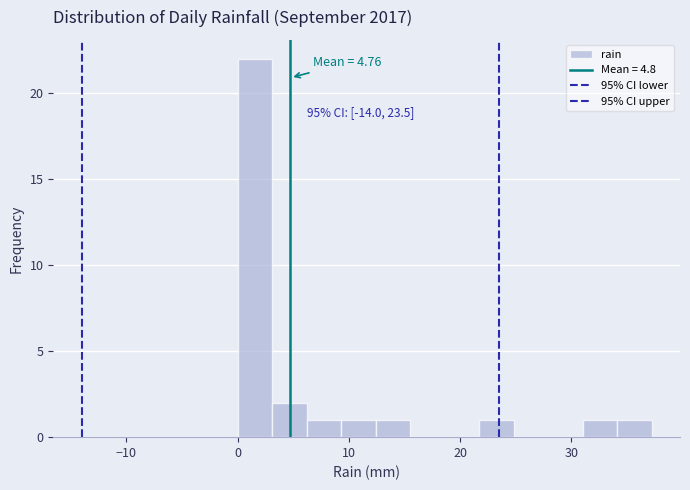

Around what value on the x-axis is the tallest bar? Give the approximate position of its centre, as read against the axis.

2